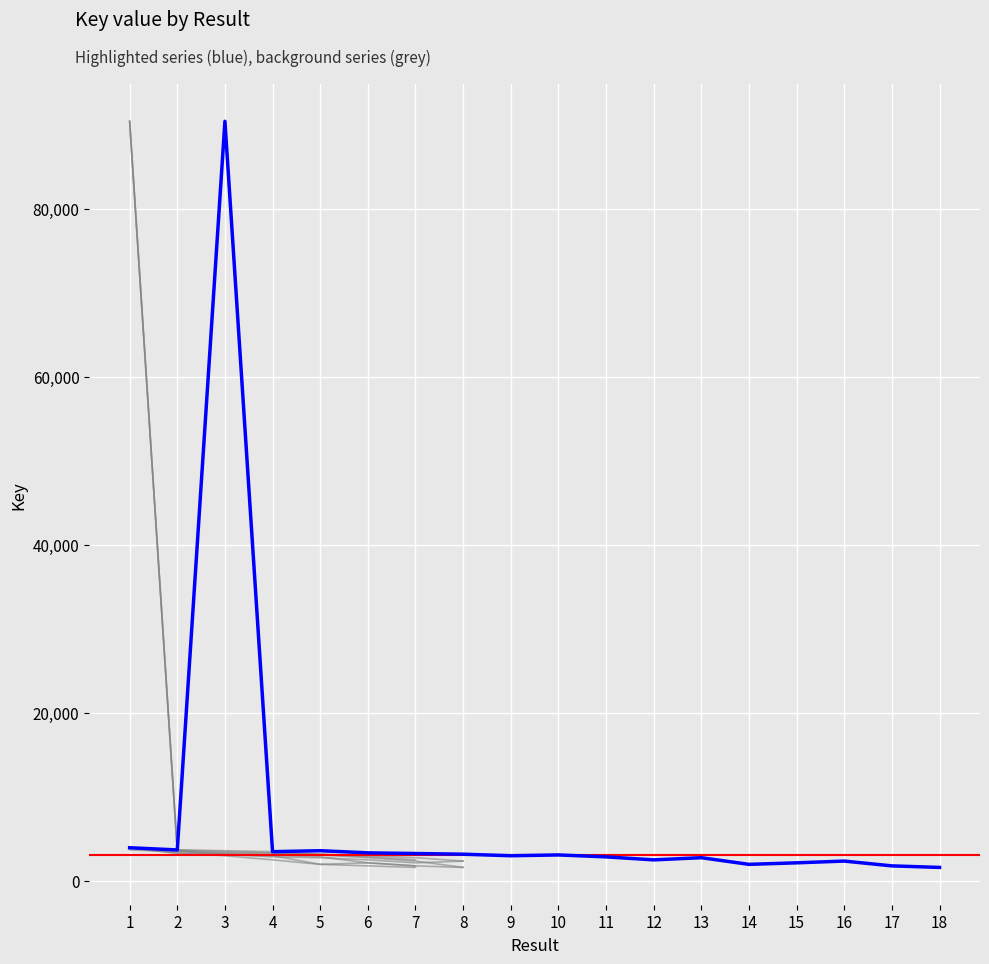

At which label is the value closest to 45996?

1